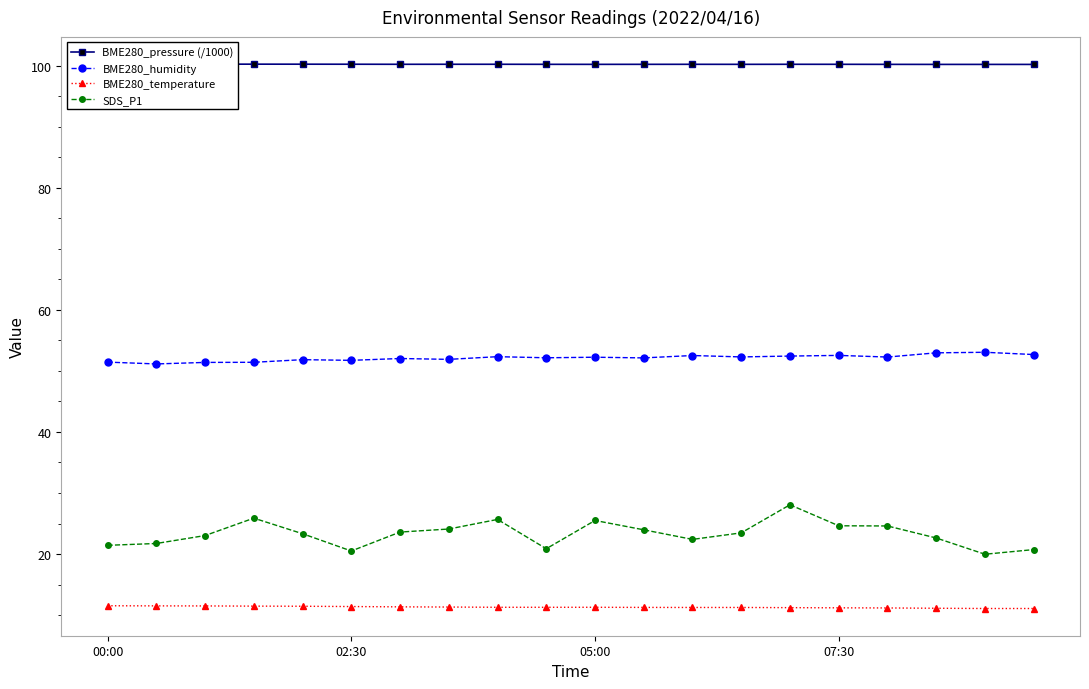

In BME280_pressure (/1000), how many points are higher than both neighbors (excluding endpoints)?

5